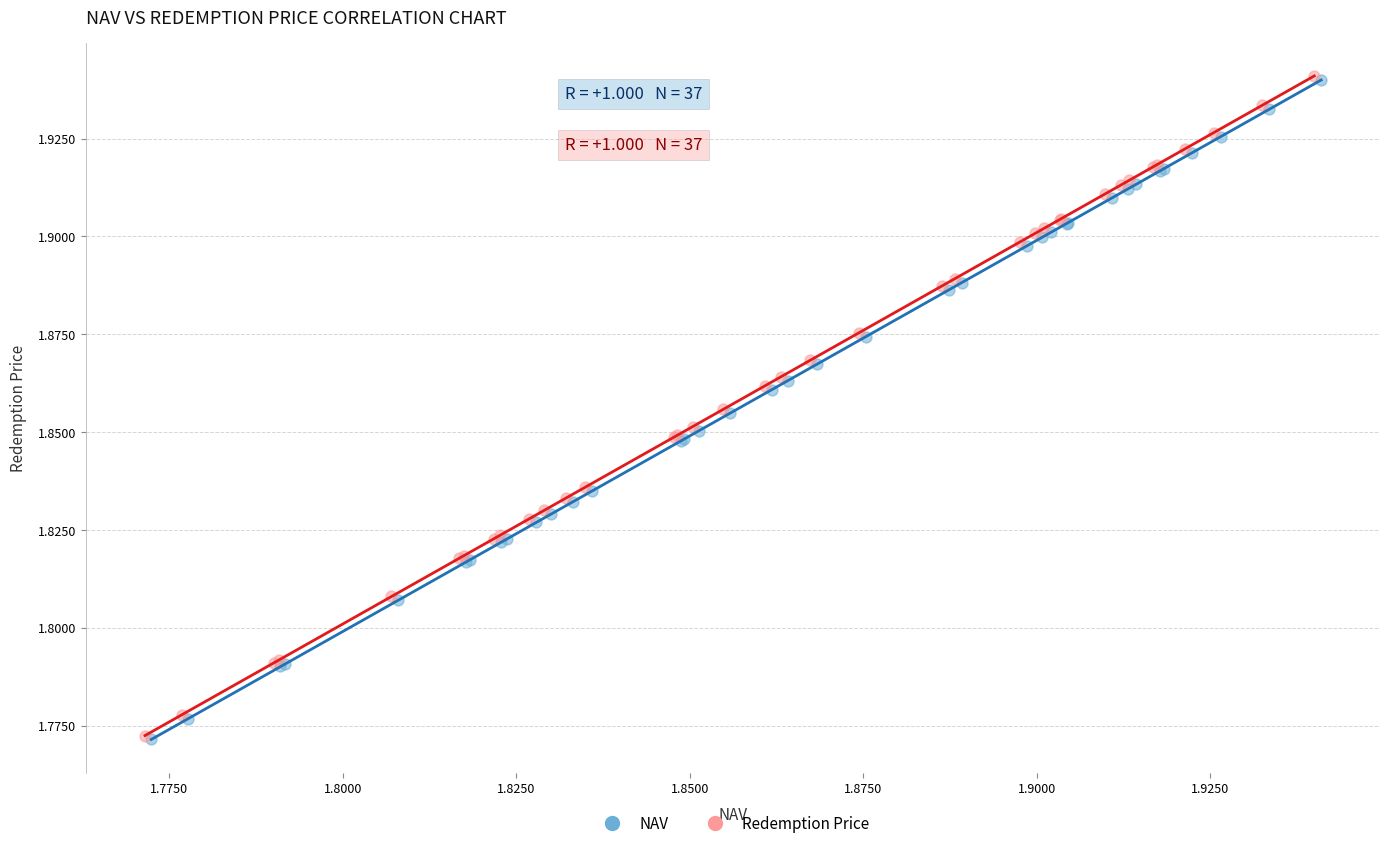

Which series has the widest spread of Y values?

Redemption Price